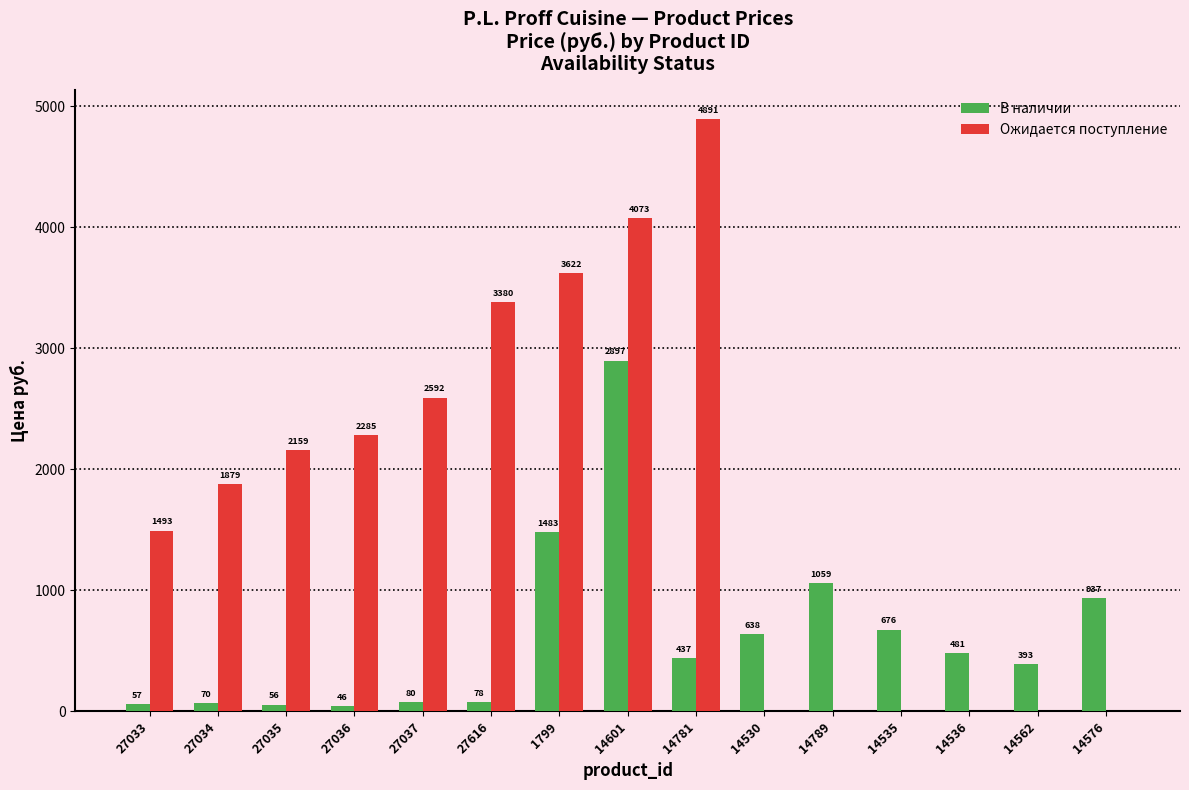

At which label does В наличии first exceed 437?

1799